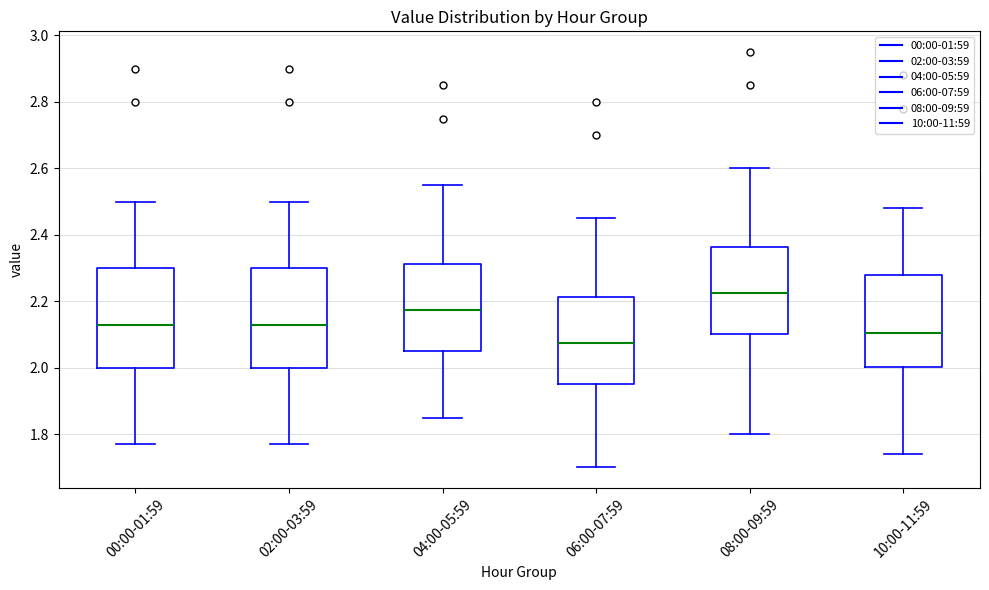

Reading left to right, transcribe this box plot: for each box, give where its median line is, the range the box spans, and where its two whiskers end, as read against the y-axis. The values are not printed on the chart, so give them approximately, as read against the axis.

00:00-01:59: median 2.14, box 2.00 to 2.30, whiskers 1.78 to 2.50
02:00-03:59: median 2.14, box 2.00 to 2.30, whiskers 1.78 to 2.50
04:00-05:59: median 2.18, box 2.06 to 2.32, whiskers 1.86 to 2.56
06:00-07:59: median 2.08, box 1.96 to 2.22, whiskers 1.70 to 2.46
08:00-09:59: median 2.22, box 2.10 to 2.36, whiskers 1.80 to 2.60
10:00-11:59: median 2.10, box 2.00 to 2.28, whiskers 1.74 to 2.48